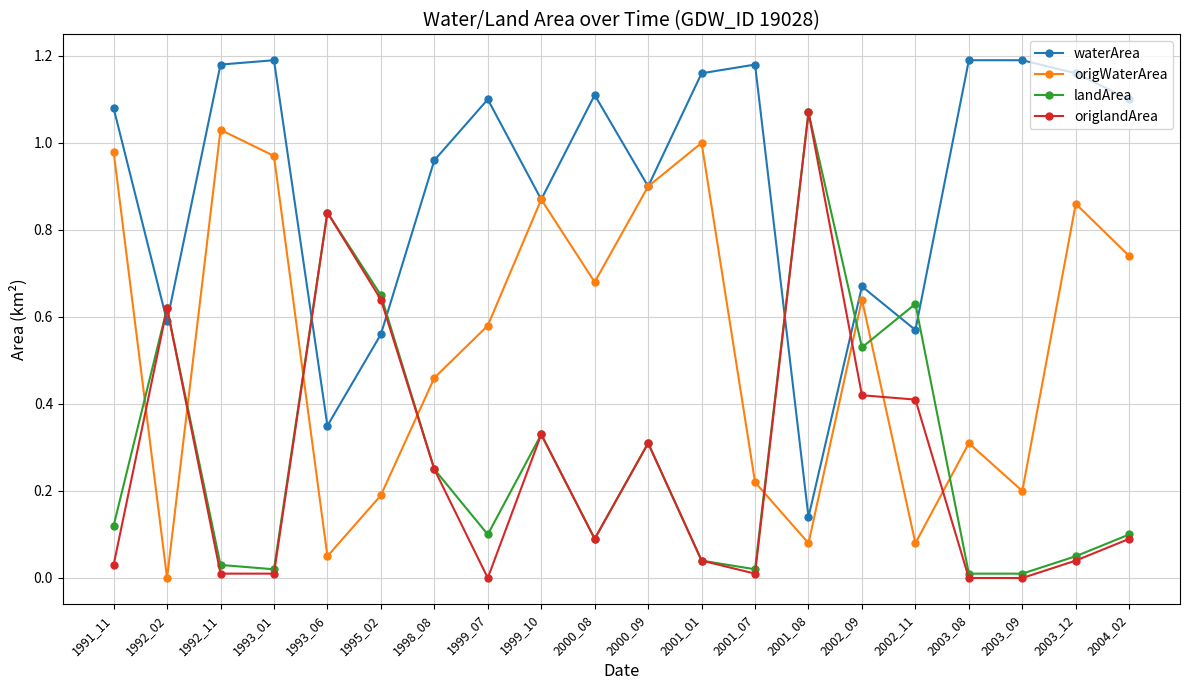

How many interior local peaks does the landArea series have?

6